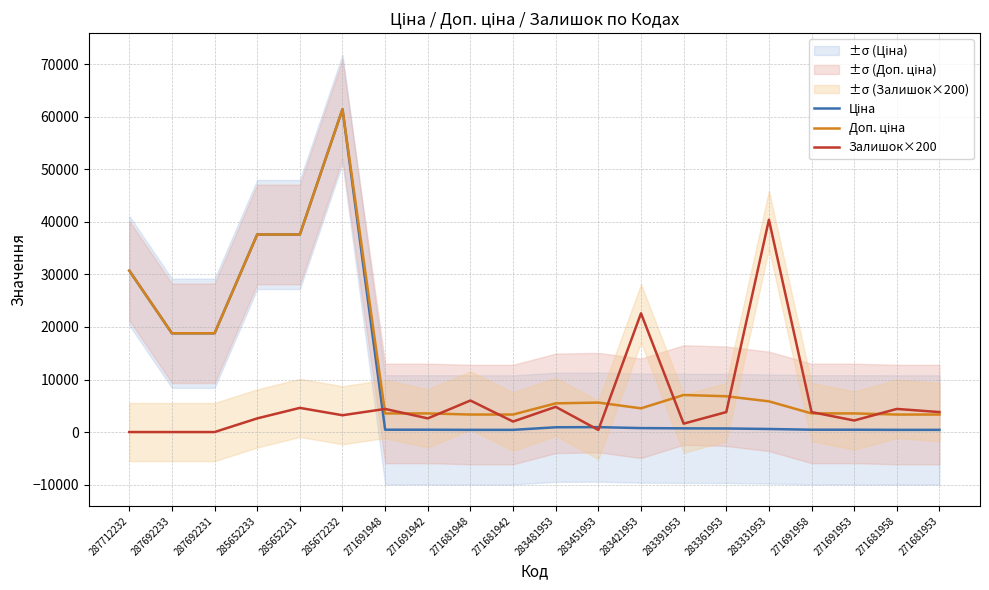

Reading left to right, what are all the values shown in this chart?

Ціна: 30717.1	18796.8	18796.8	37593.6	37593.6	61434.3	443.1	443.1	416.6	416.6	910.4	934.5	752.2	705.1	681.0	584.4	443.1	443.1	416.6	416.6
Доп. ціна: 30717.1	18796.8	18796.8	37593.6	37593.6	61434.3	3545.0	3545.0	3332.5	3332.5	5462.3	5607.2	4513.3	7051.3	6809.8	5843.9	3545.0	3545.0	3332.5	3332.5
Залишок×200: 0.0	0.0	0.0	2600.0	4600.0	3200.0	4400.0	2600.0	6000.0	2000.0	4800.0	400.0	22600.0	1600.0	3800.0	40400.0	3800.0	2200.0	4400.0	3800.0